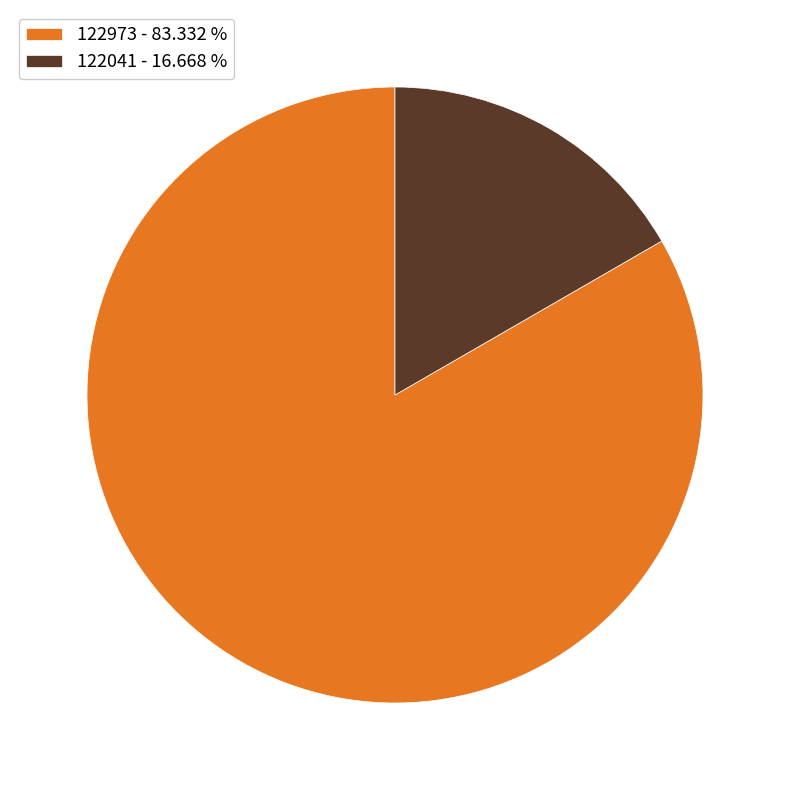

Does 122041 represent more than half of the total?

No